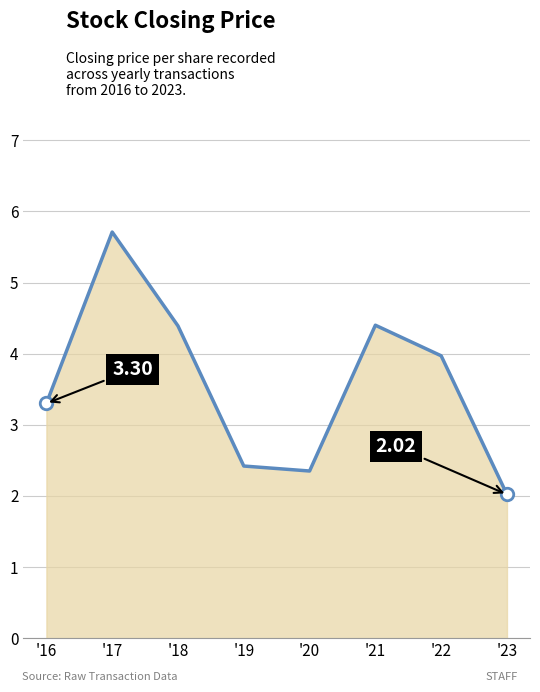

True or false: the data shows 1.4 at '20.

False